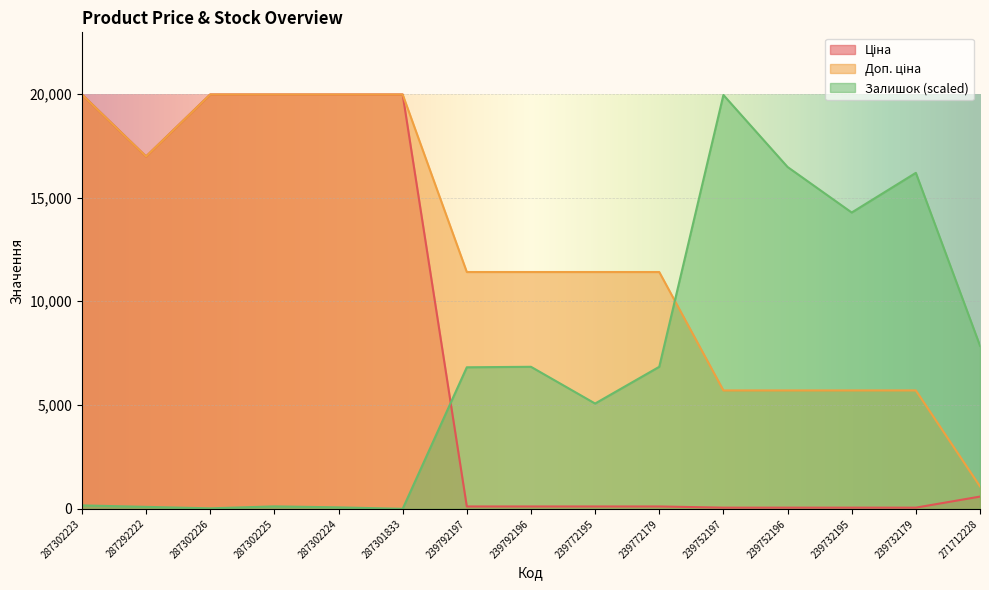

At which category is the sum across all series the highest?

287302223